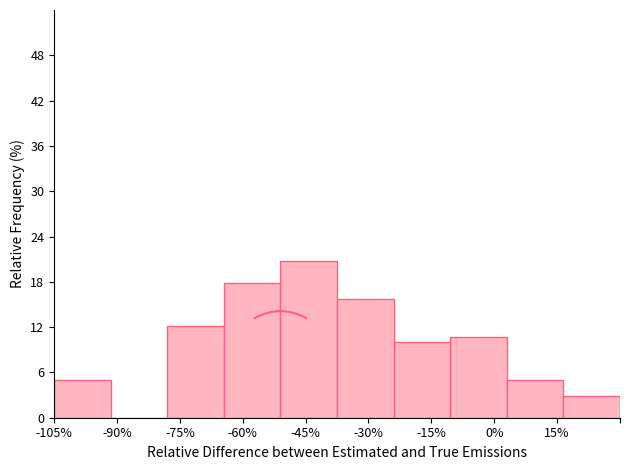

Reading left to right, transcribe this chart: for each bar, give the range it covers on the x-axis and its height. Neither the bar edges nor the heights are printed on the chart, so give them approximately, as read against the axes.

-105.0 to -91.5: 5
-91.5 to -78.0: 0
-78.0 to -64.5: 12
-64.5 to -51.0: 18
-51.0 to -37.5: 21
-37.5 to -24.0: 16
-24.0 to -10.5: 10
-10.5 to 3.0: 11
3.0 to 16.5: 5
16.5 to 30.0: 3